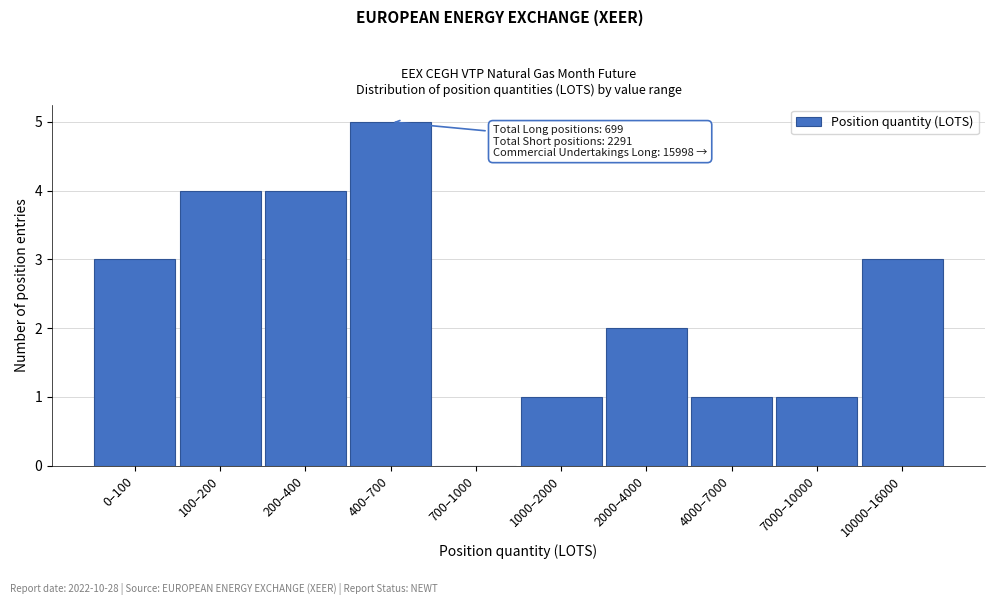

Reading left to right, transcribe all the data shown in this chart.

0–100=3	100–200=4	200–400=4	400–700=5	700–1000=0	1000–2000=1	2000–4000=2	4000–7000=1	7000–10000=1	10000–16000=3